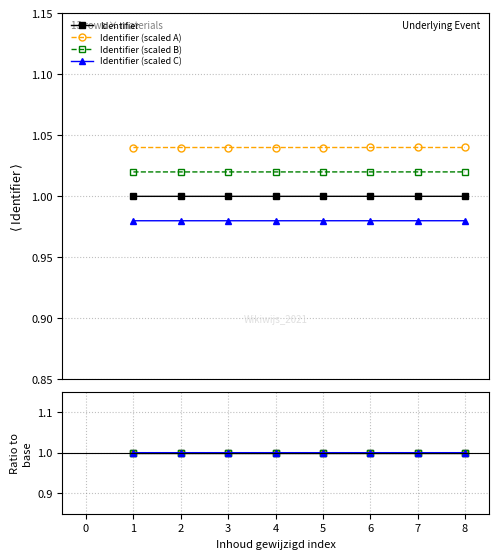

Rank the categories by Identifier (scaled C) value from lowest to highest.

5, 6, 4, 0, 1, 7, 8, 2, 3